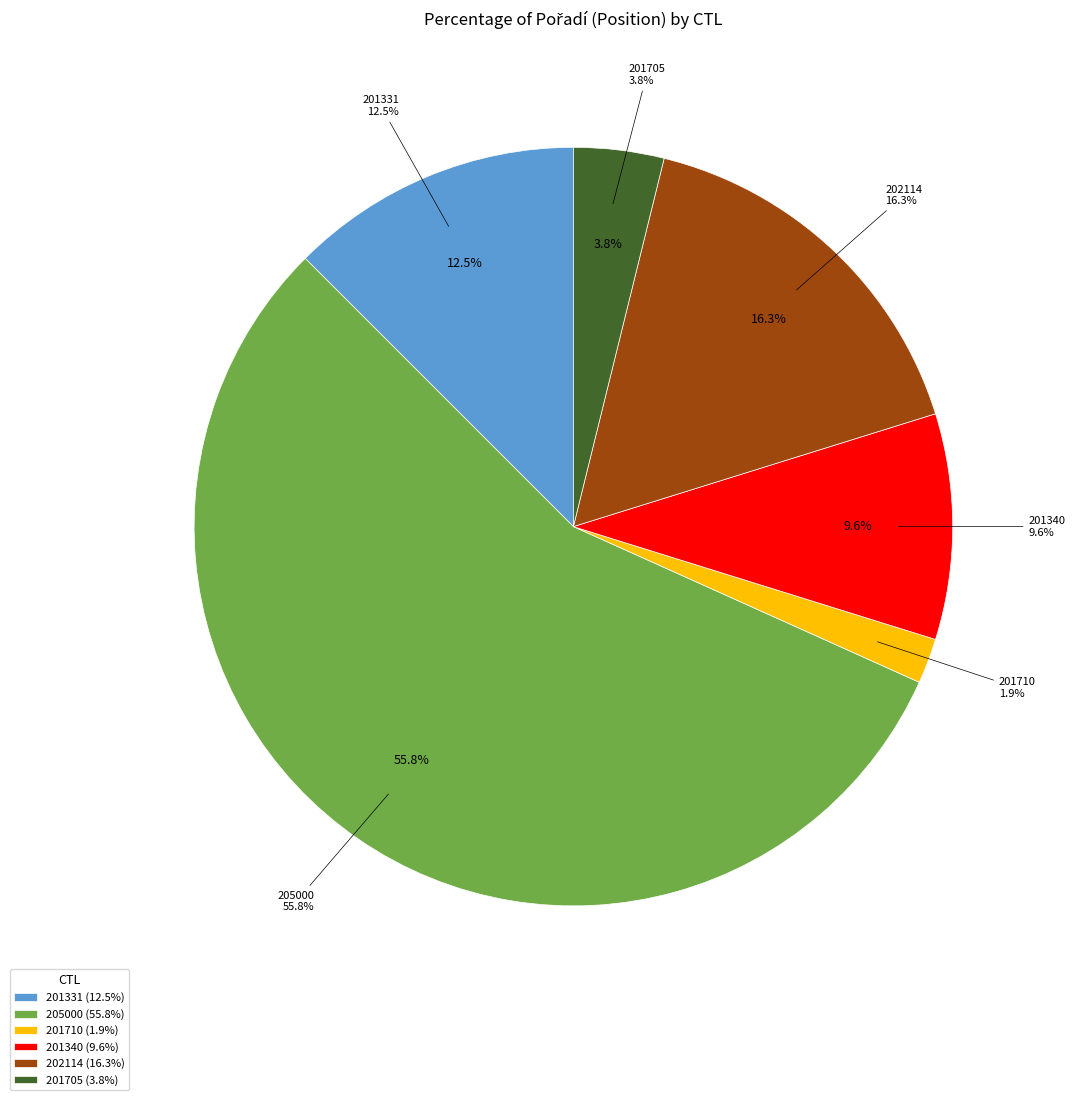

What is the change in value from 201331 to 202114?

+4